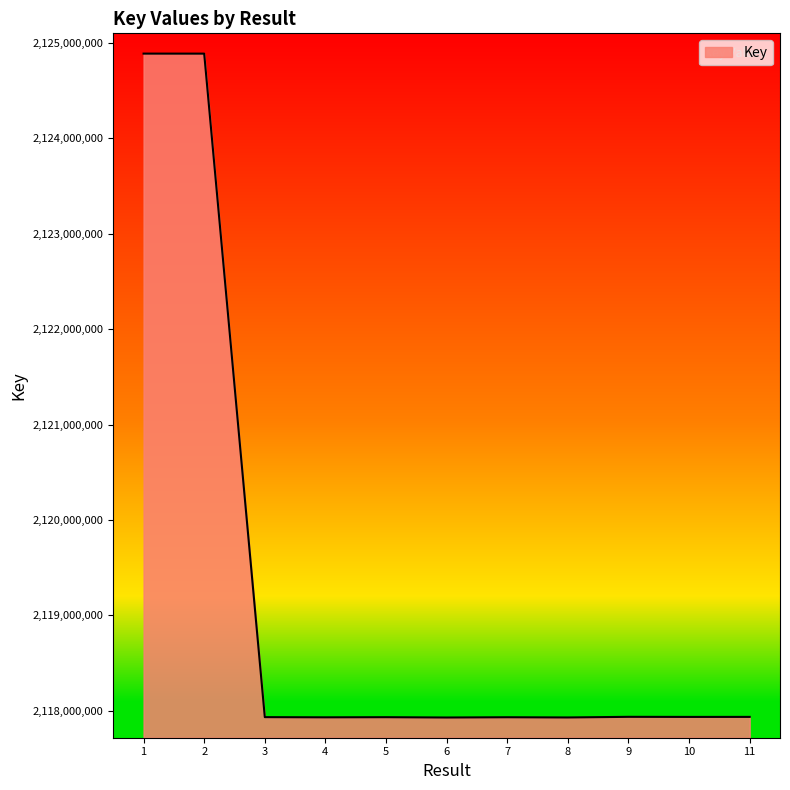

What is the maximum value shown in the chart?

2124887067